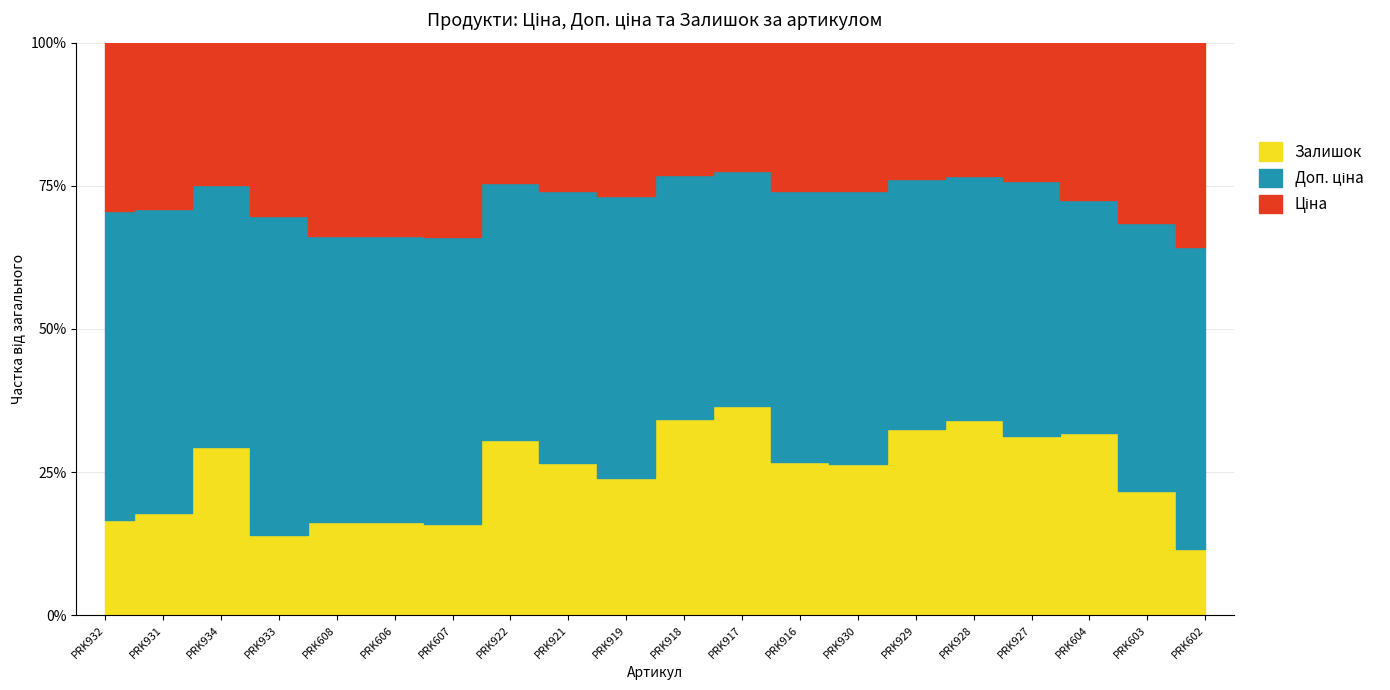

Where is the first local maximum for Залишок?

PRK934